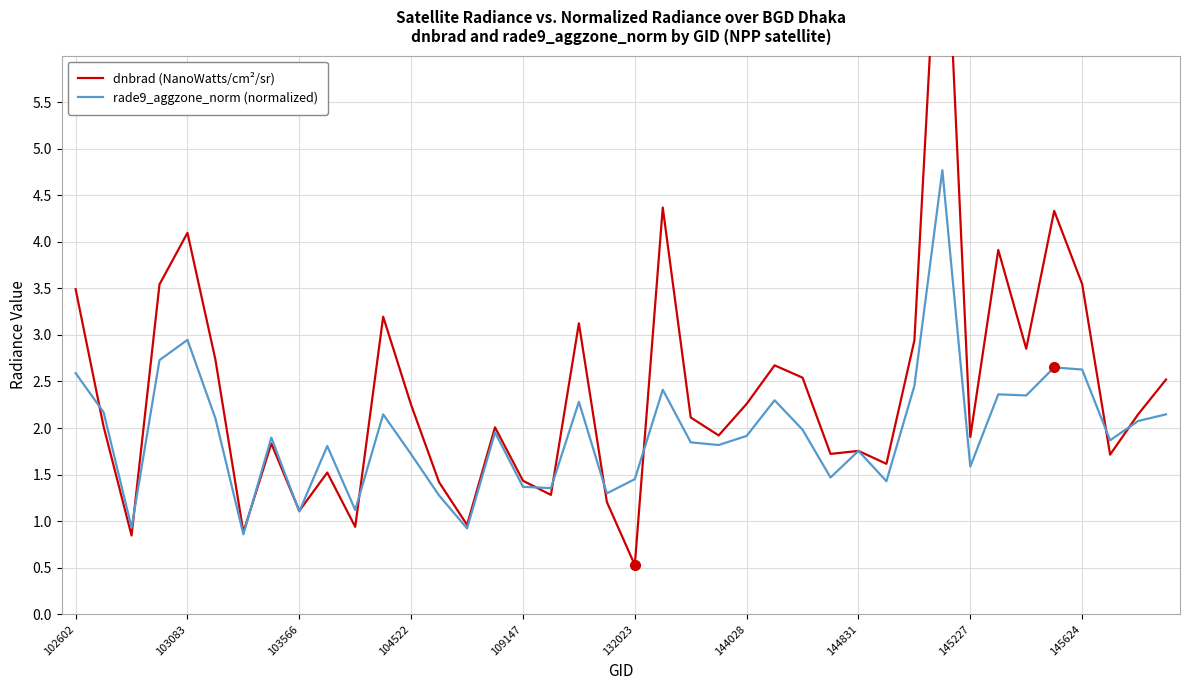

The rade9_aggzone_norm (normalized) series shows 0.6 at 145227. True or false?

False